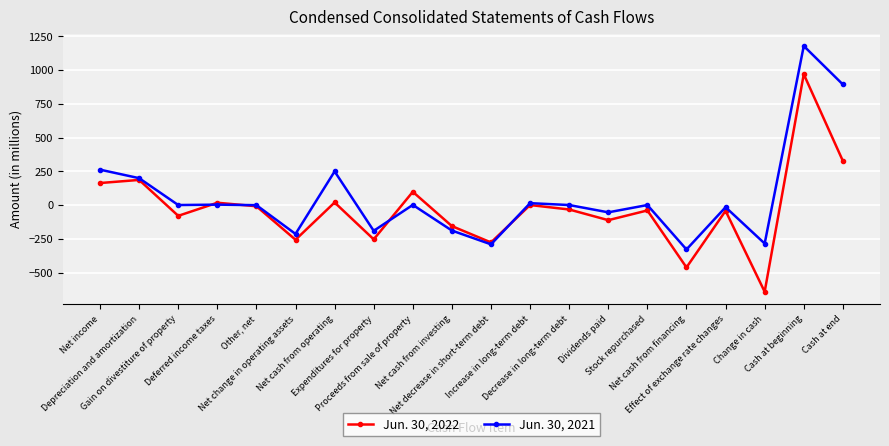

Does the chart display data point markers on the line(s)?

Yes